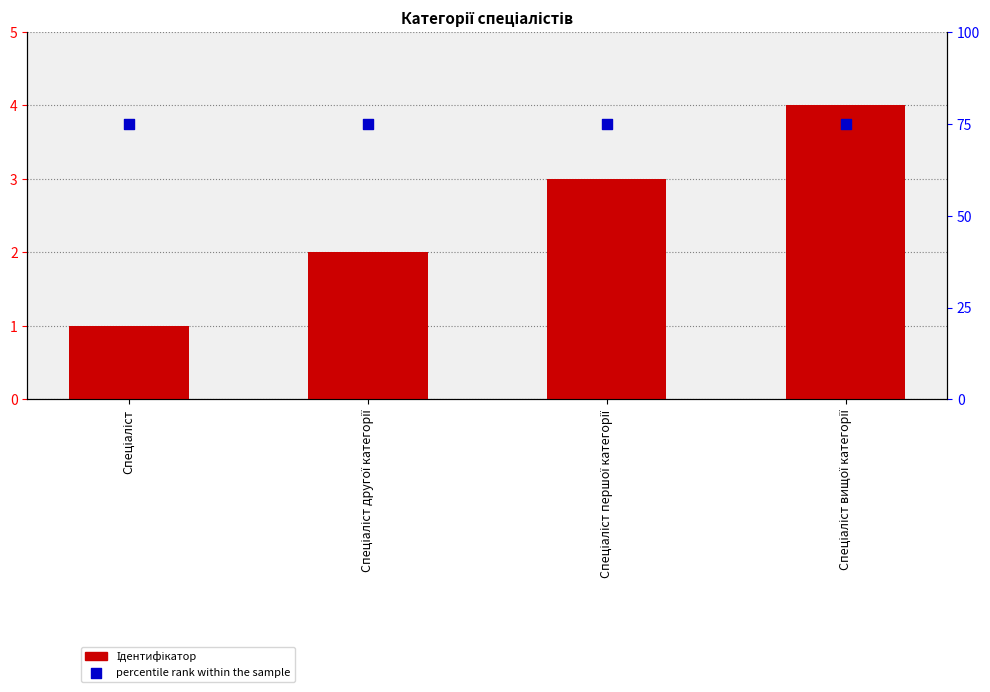

Is the value of Ідентифікатор at Спеціаліст другої категорії greater than the value of percentile rank within the sample at Спеціаліст першої категорії?

No